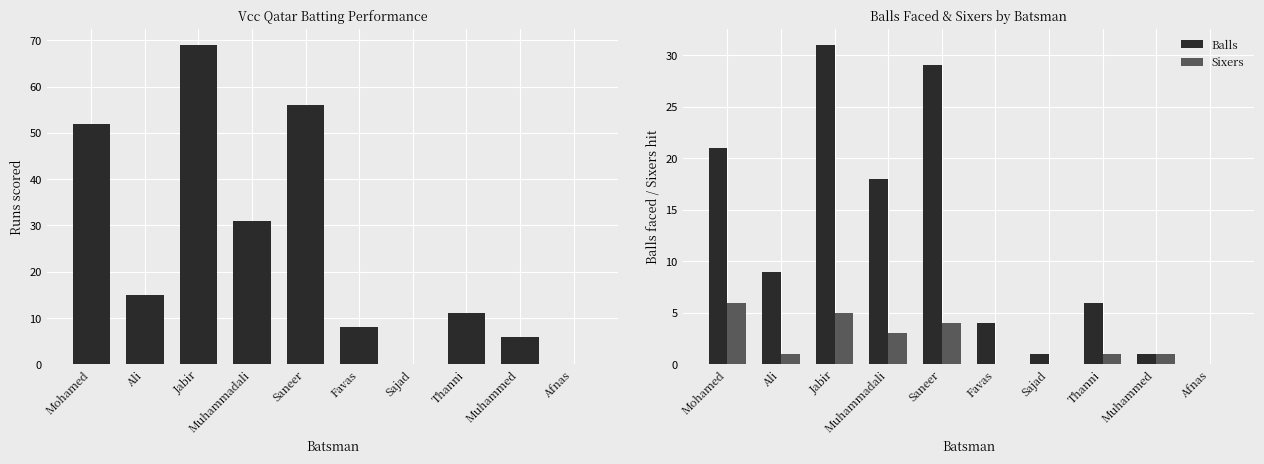

Reading left to right, list all the values displayed in this chart.

Runs: 52	15	69	31	56	8	0	11	6	0
Balls: 21	9	31	18	29	4	1	6	1	0
Sixers: 6	1	5	3	4	0	0	1	1	0